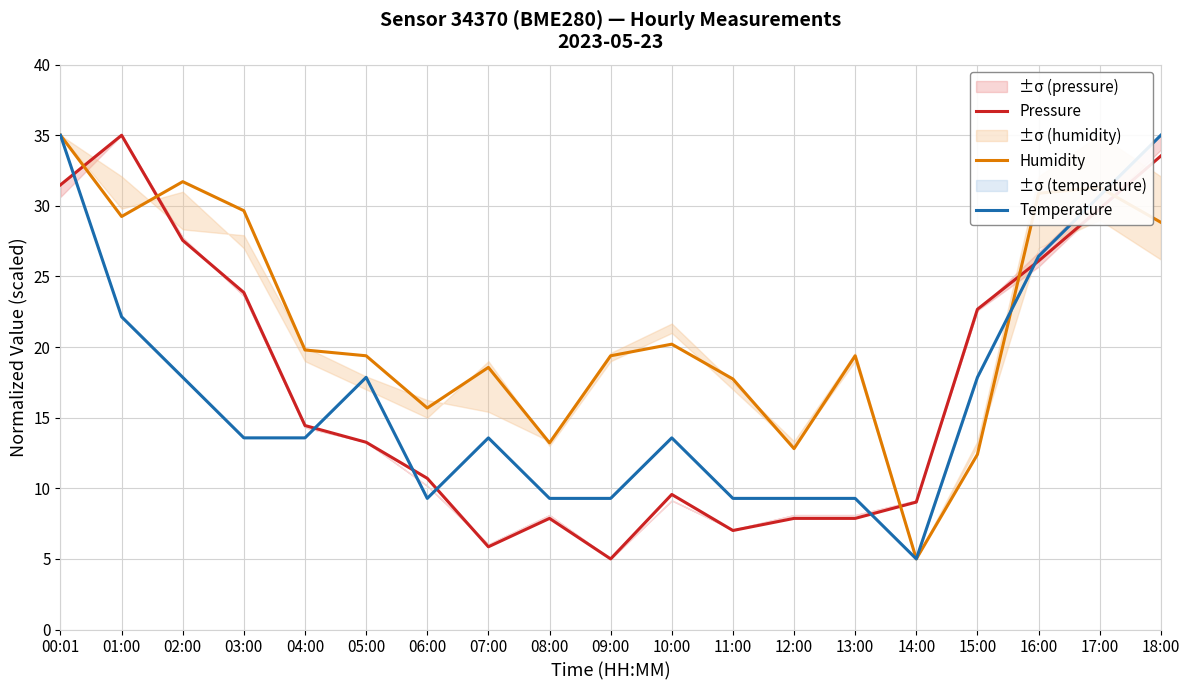

Which has a higher value, 03:00 or 11:00?

03:00